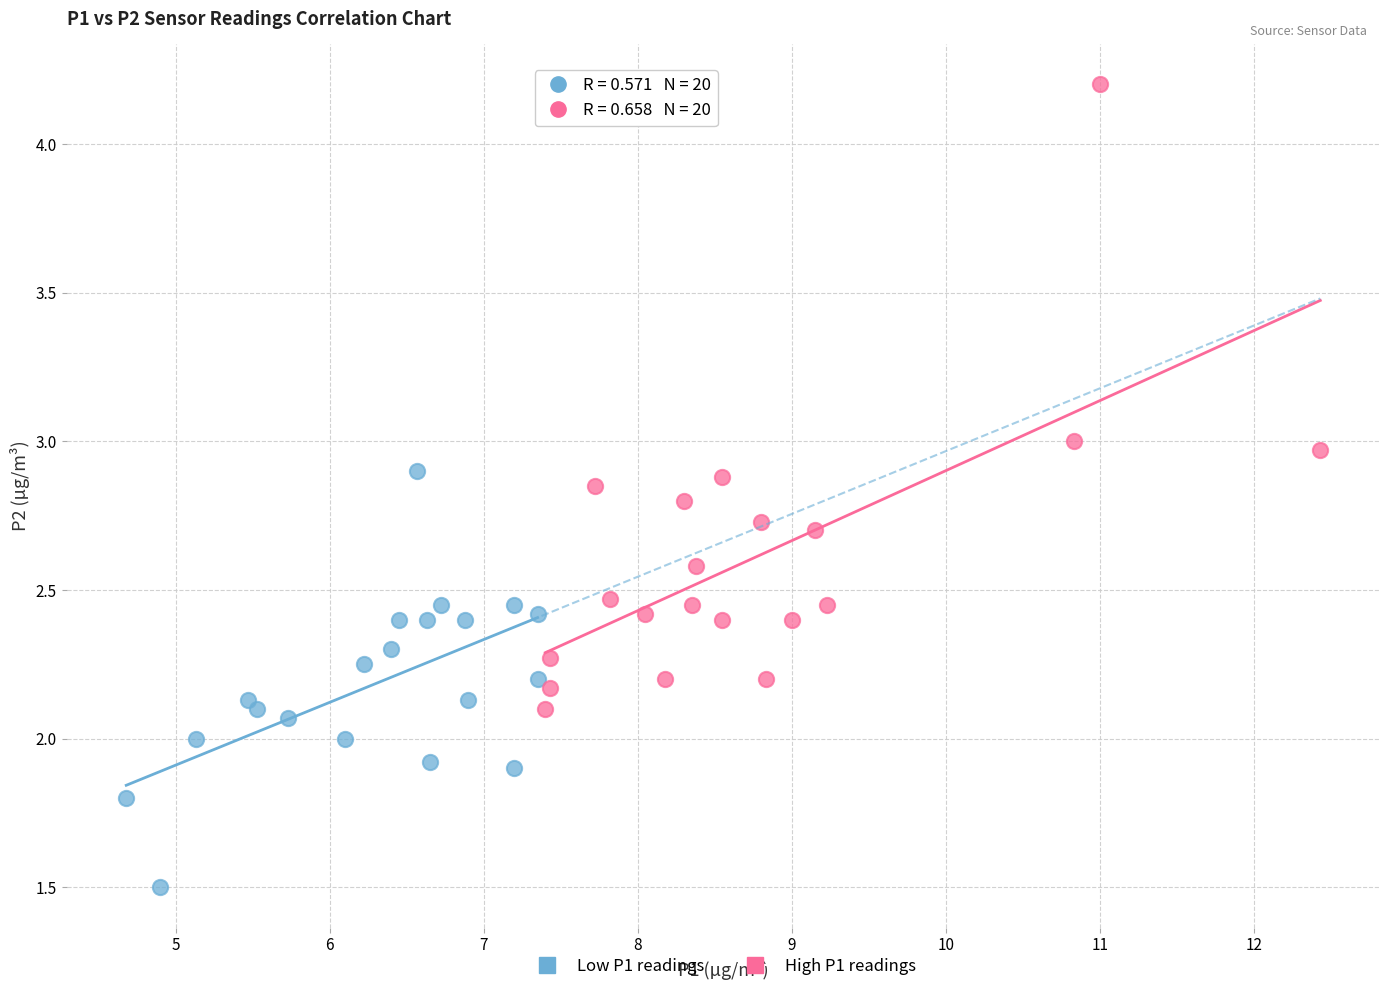

Which series has the widest spread of Y values?

High P1 readings